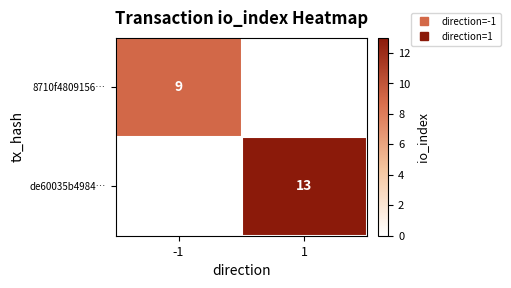

At which category is the sum across all series the highest?

1